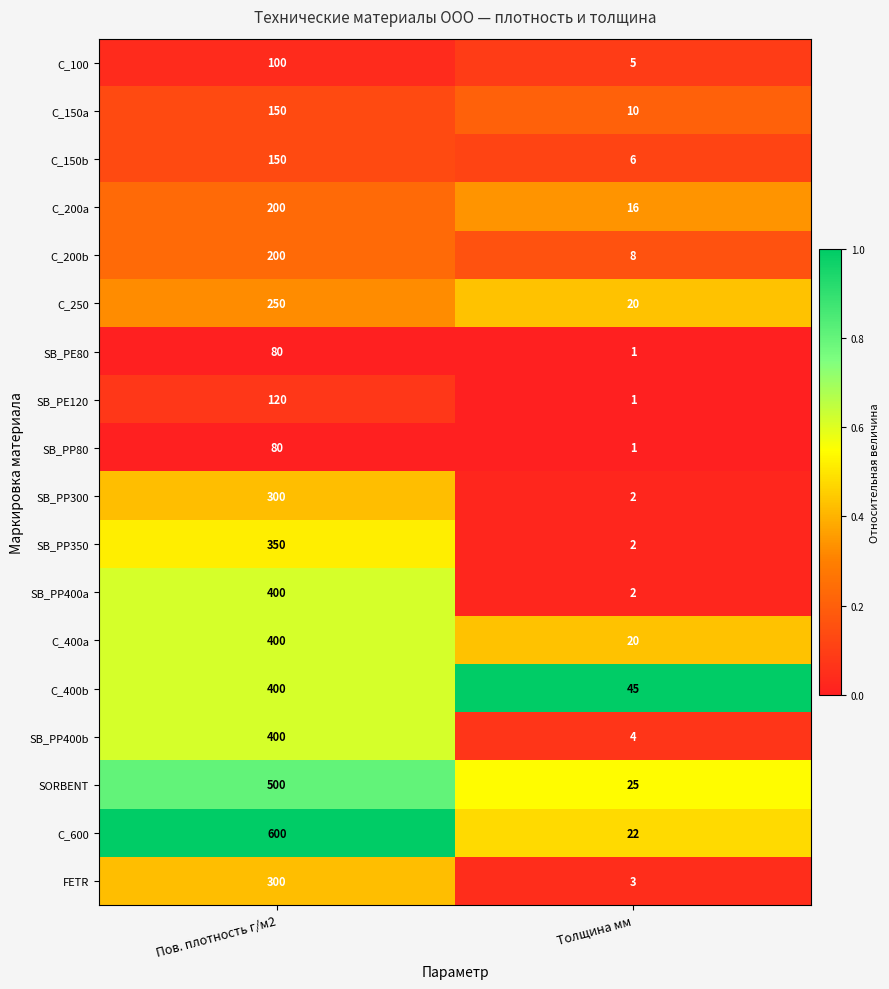

Which series has the widest spread of values?

C_600